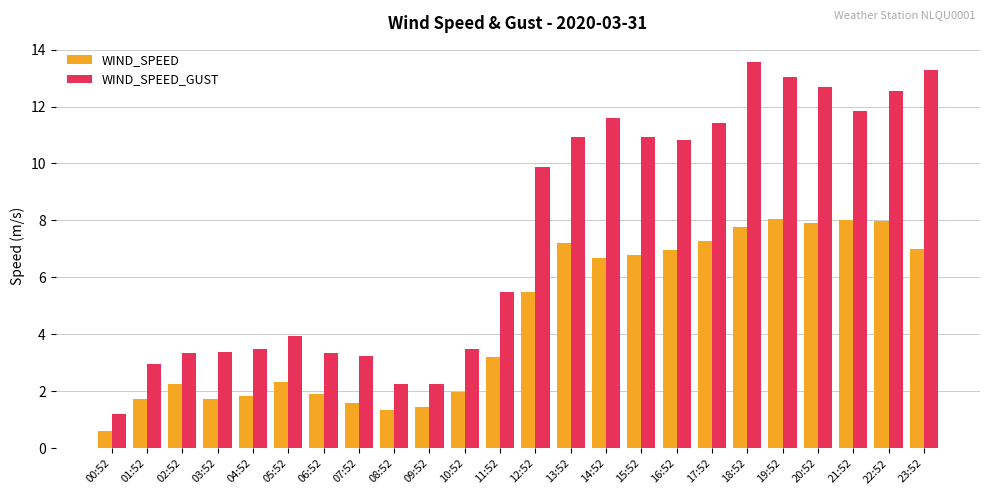

What is the lowest value of the WIND_SPEED series?

0.6